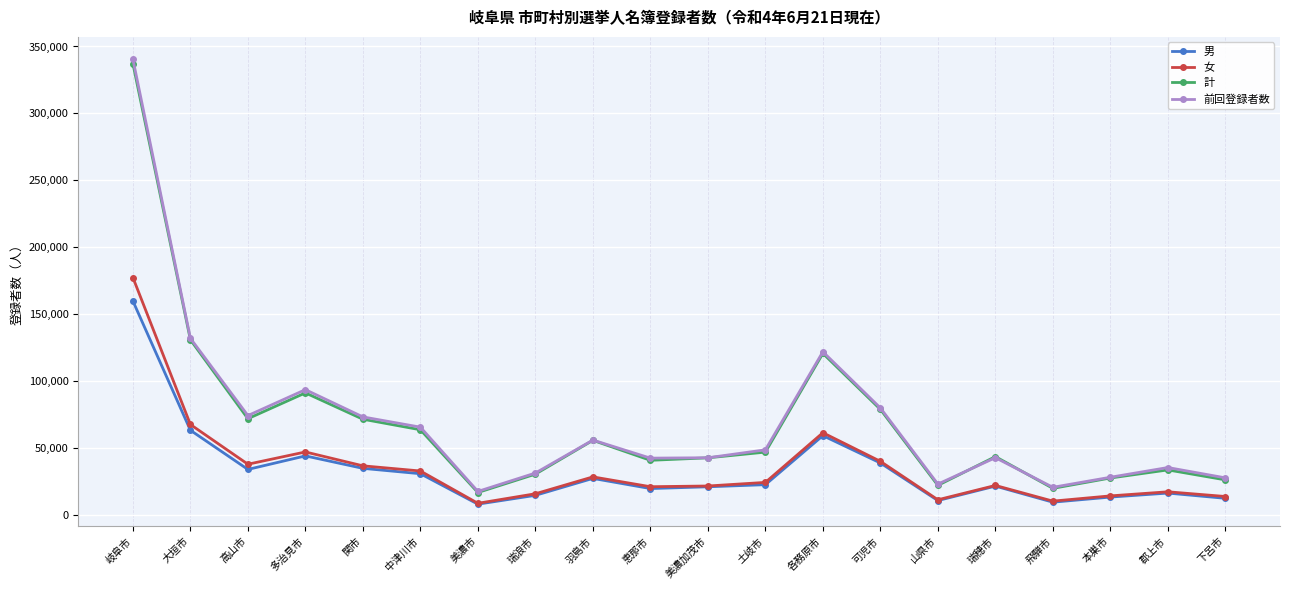

What position from the right is 山県市?

6